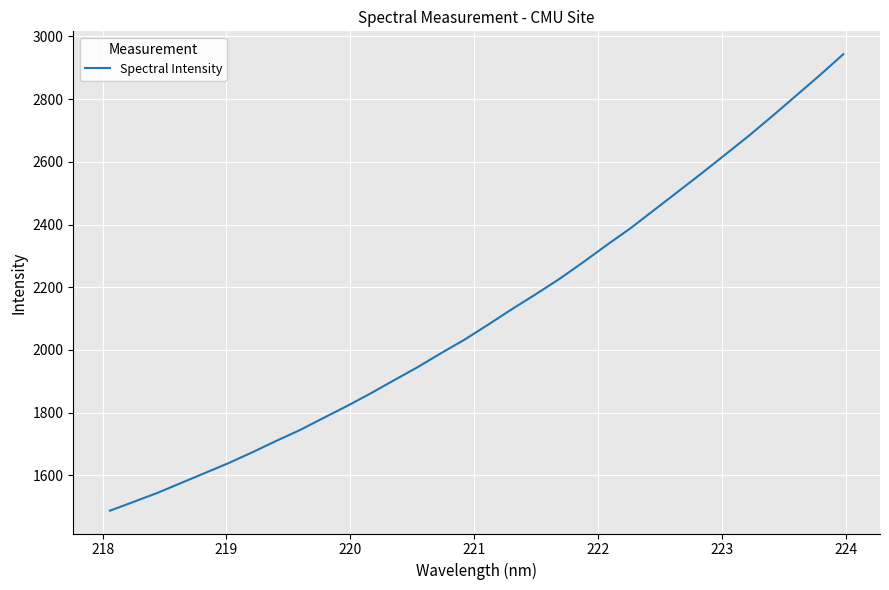

What is the average value?

2114.1